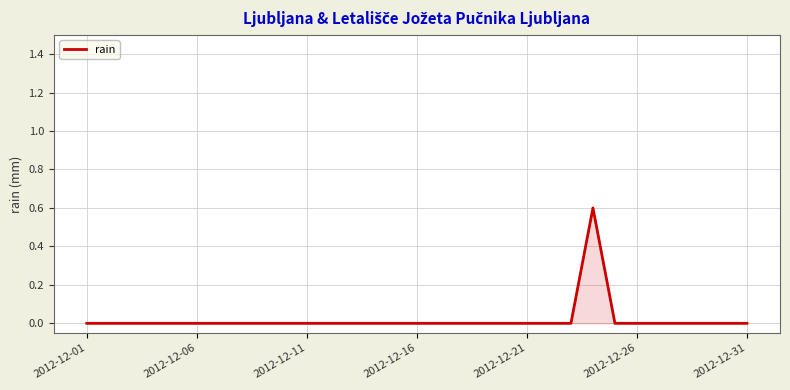

What is the difference between the maximum and minimum values?

0.6